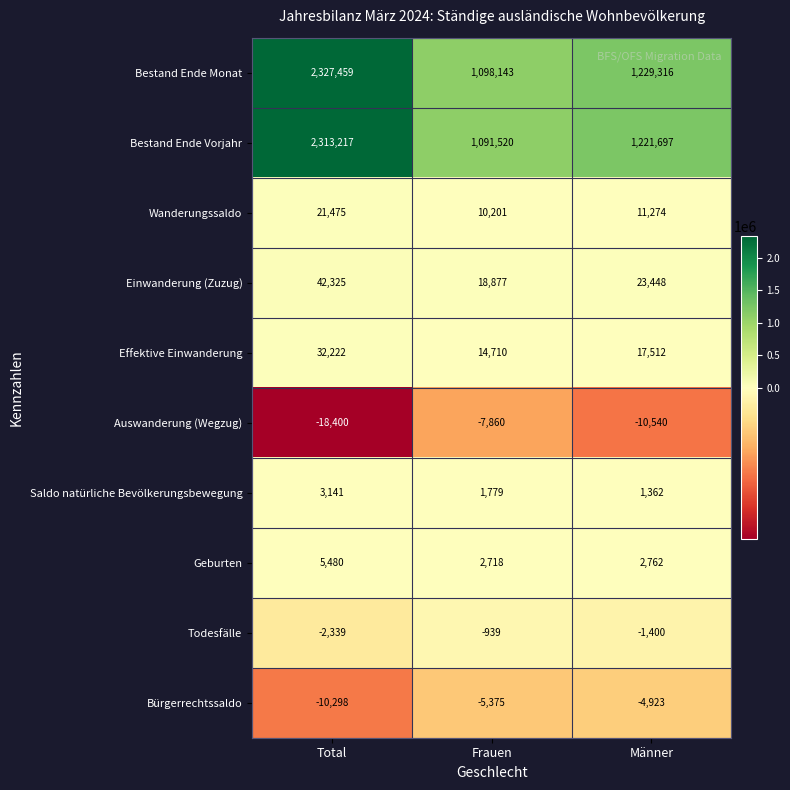

Reading left to right, list all the values displayed in this chart.

Bestand Ende Monat: 2327459	1098143	1229316
Bestand Ende Vorjahr: 2313217	1091520	1221697
Wanderungssaldo: 21475	10201	11274
Einwanderung (Zuzug): 42325	18877	23448
Effektive Einwanderung: 32222	14710	17512
Auswanderung (Wegzug): -18400	-7860	-10540
Saldo natürliche Bevölkerungsbewegung: 3141	1779	1362
Geburten: 5480	2718	2762
Todesfälle: -2339	-939	-1400
Bürgerrechtssaldo: -10298	-5375	-4923